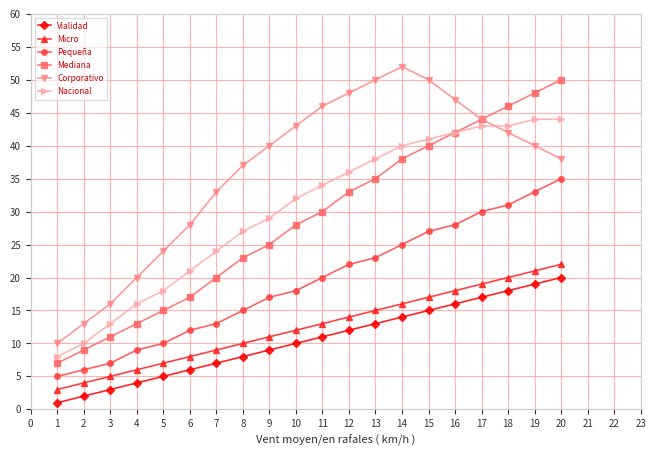

True or false: Pequeña has a value of 15 at 19.

False